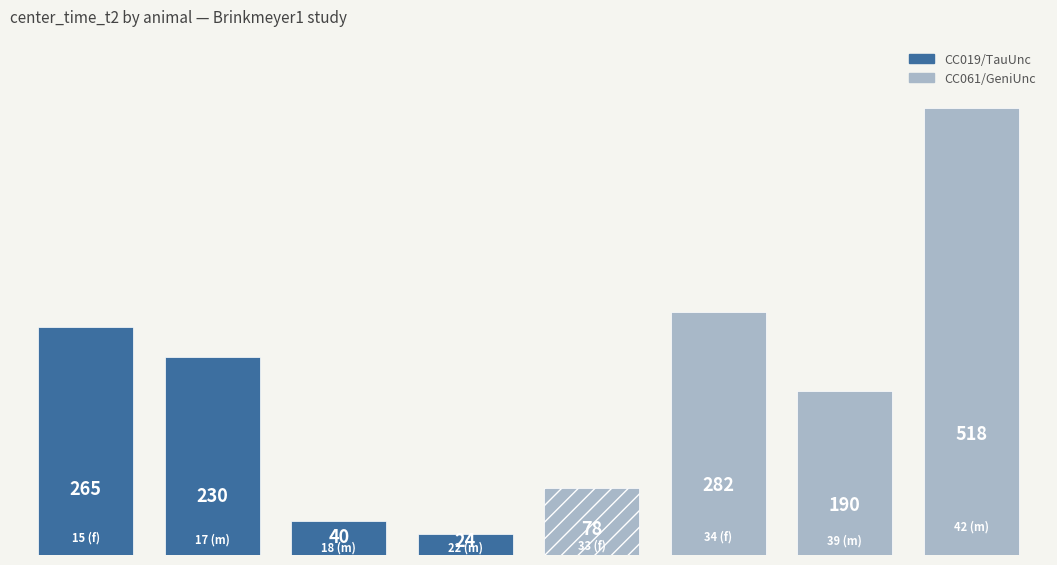

Does the chart contain stacked bars?

No